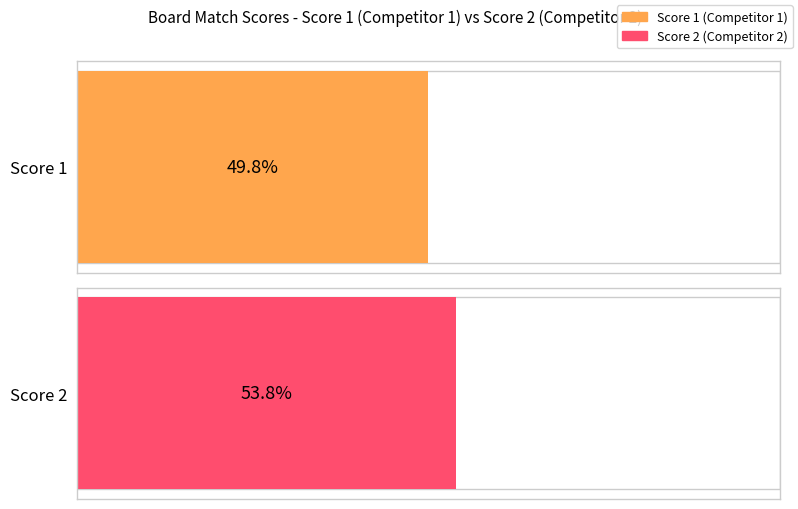

How many series are shown in this chart?

2